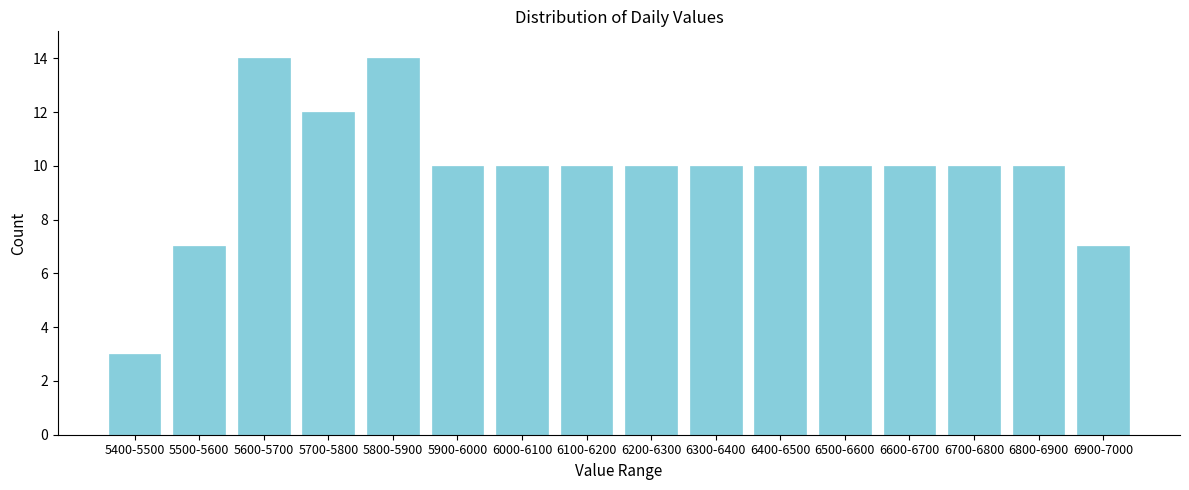

Reading left to right, transcribe all the data shown in this chart.

3	7	14	12	14	10	10	10	10	10	10	10	10	10	10	7